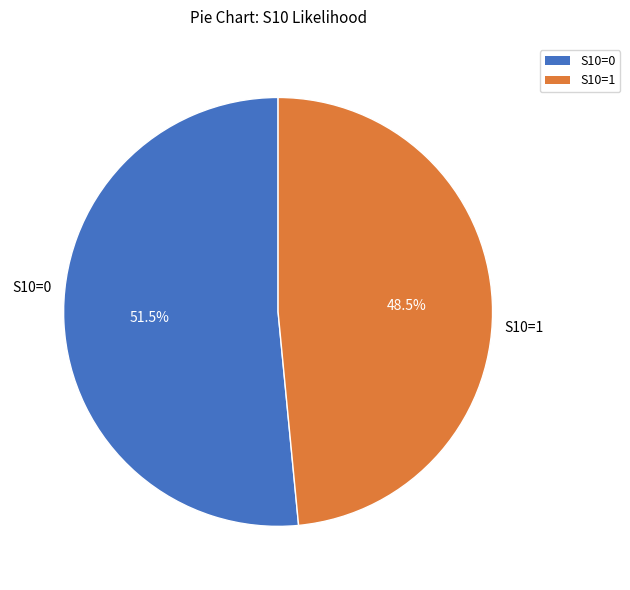

What percentage do S10=1 and S10=0 together represent?

100.0%